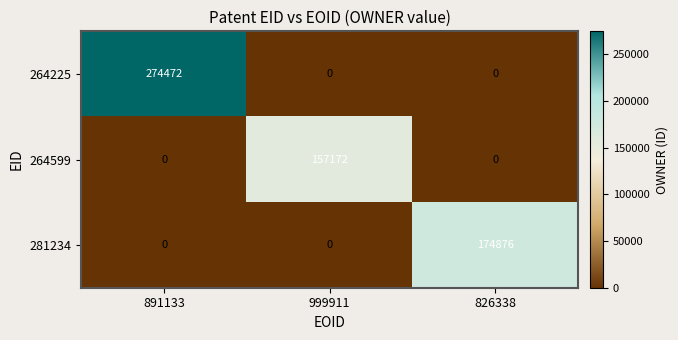

List the series in order of their overall mean, highest first.

264225, 281234, 264599